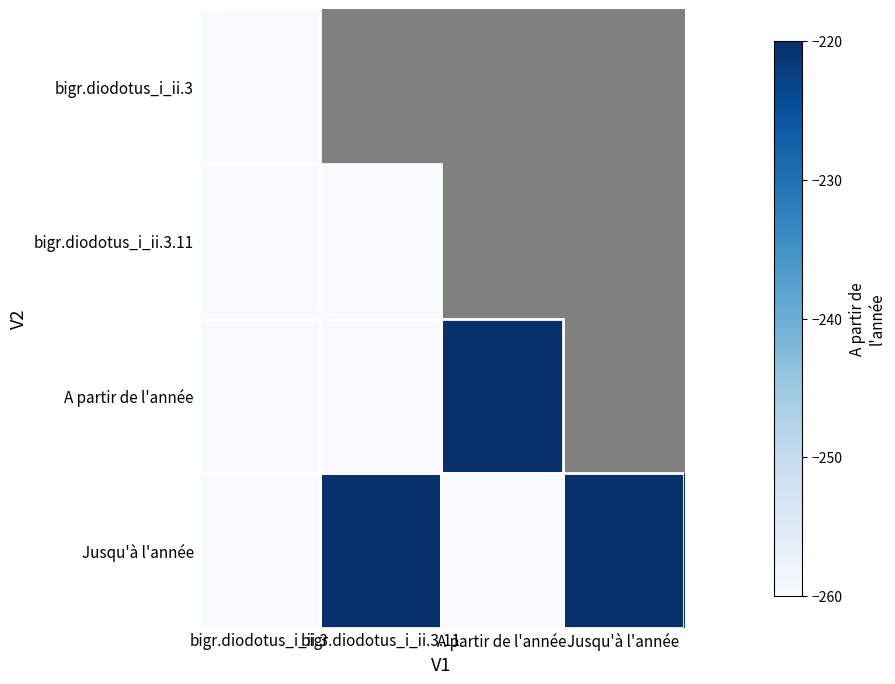

Which category has the highest value across all series?

bigr.diodotus_i_ii.3.11